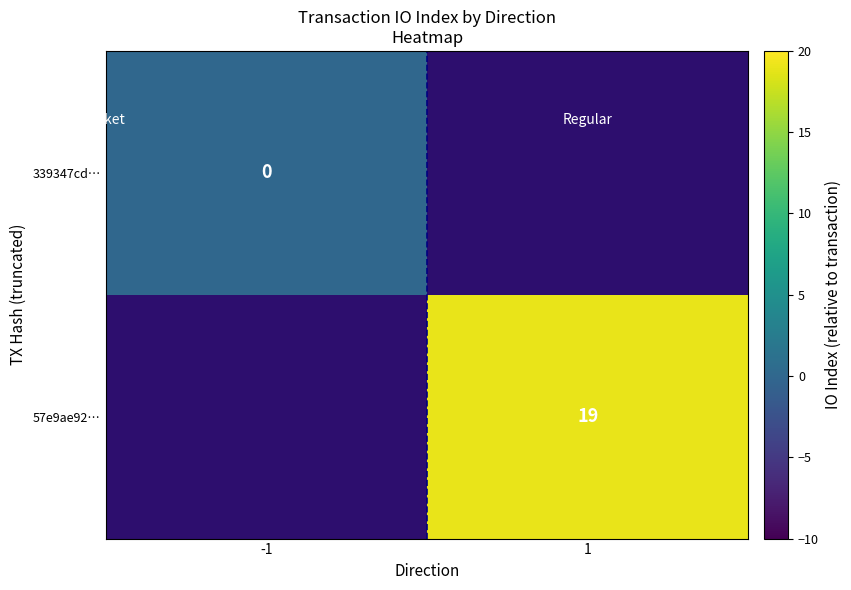

How many series are shown in this chart?

2